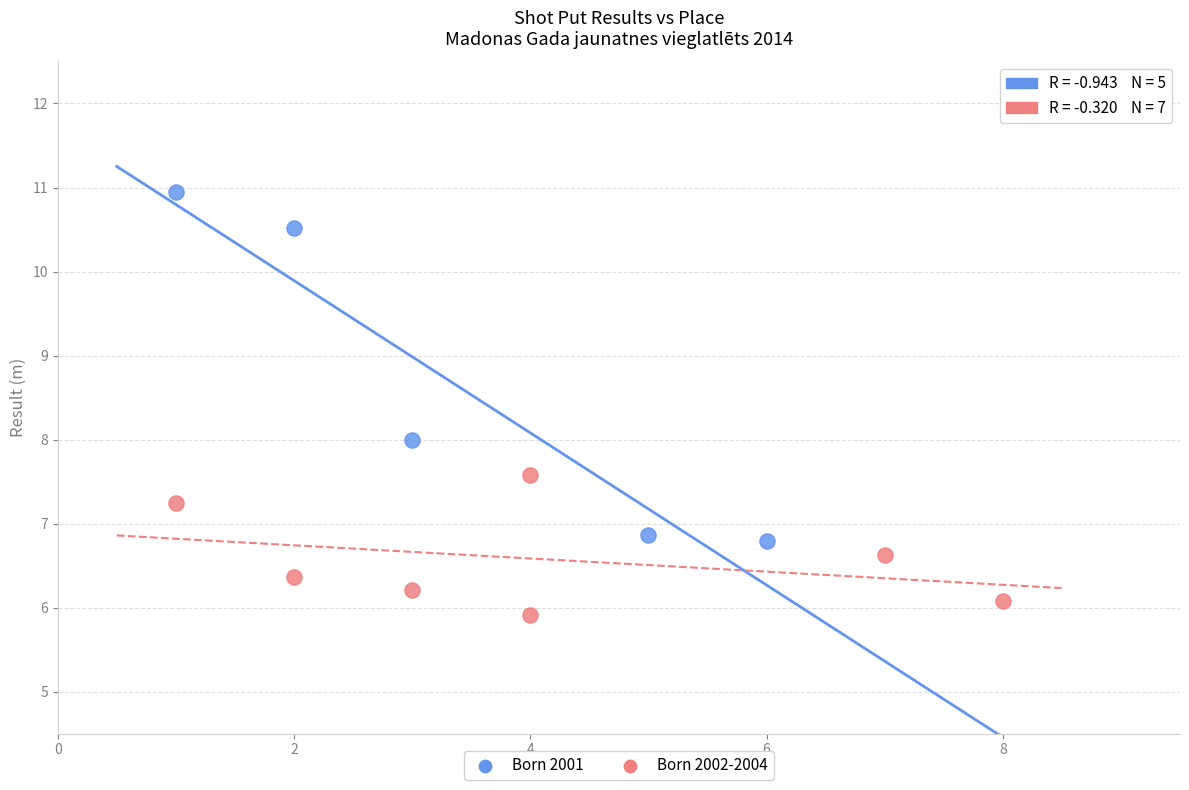

Which series contains the lowest Y value?

Born 2002-2004